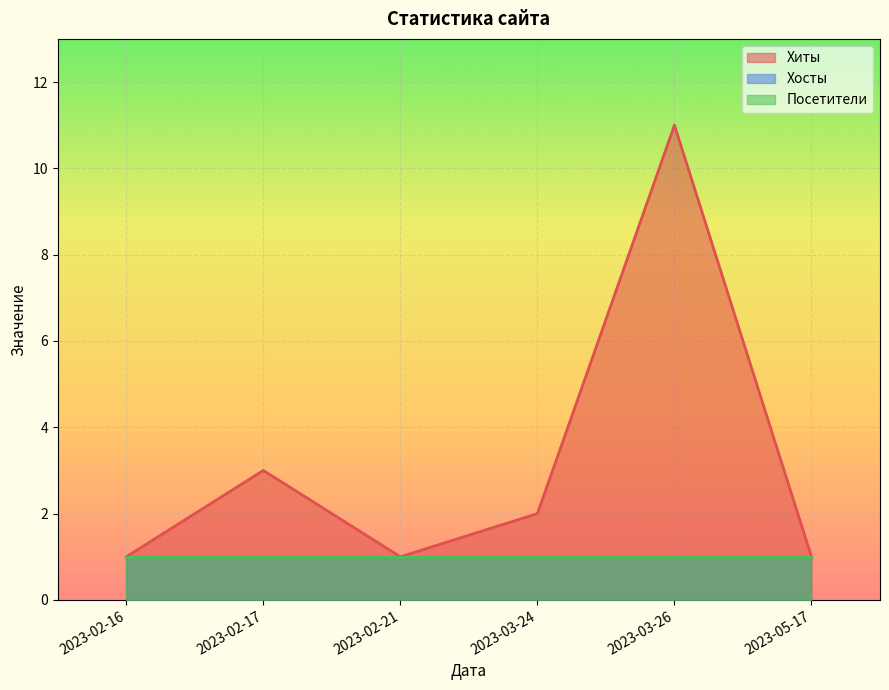

Which series has the widest spread of values?

Хиты